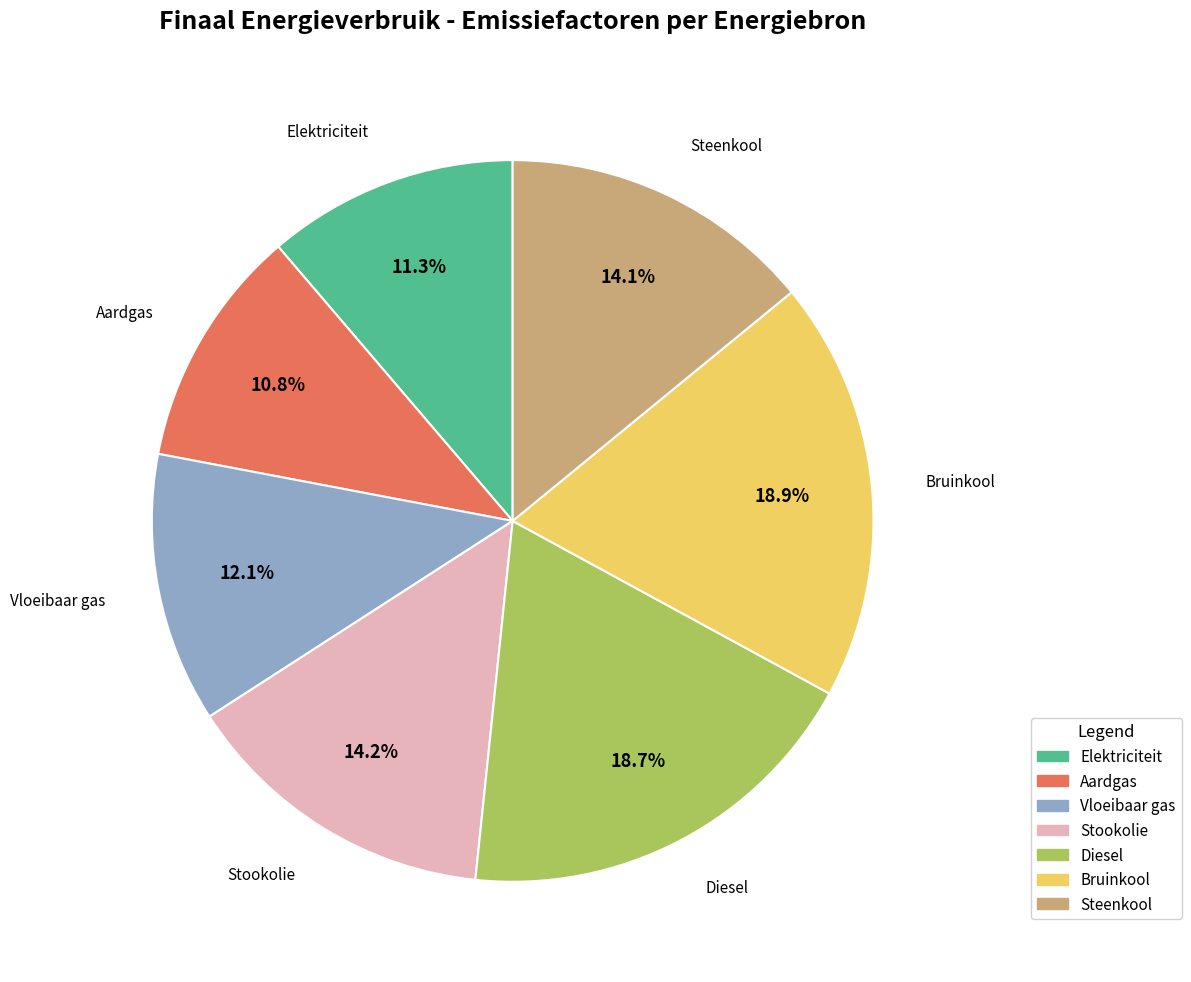

To the nearest percent, what percentage of the pie is Elektriciteit?

11%